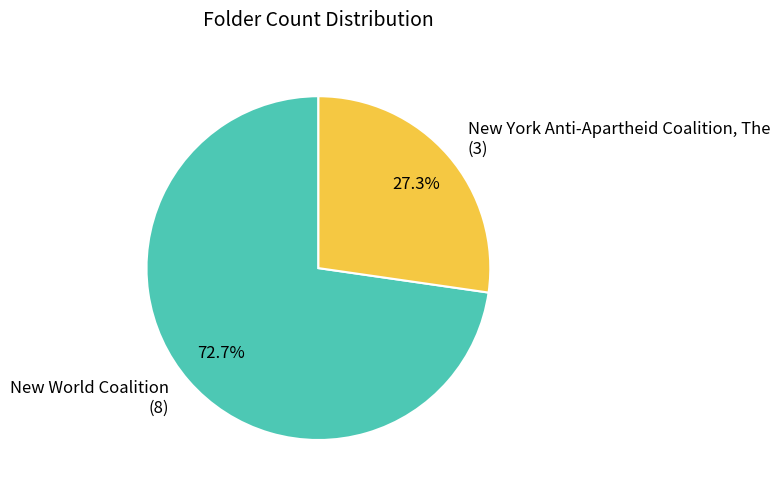

How many segments does this pie chart have?

2